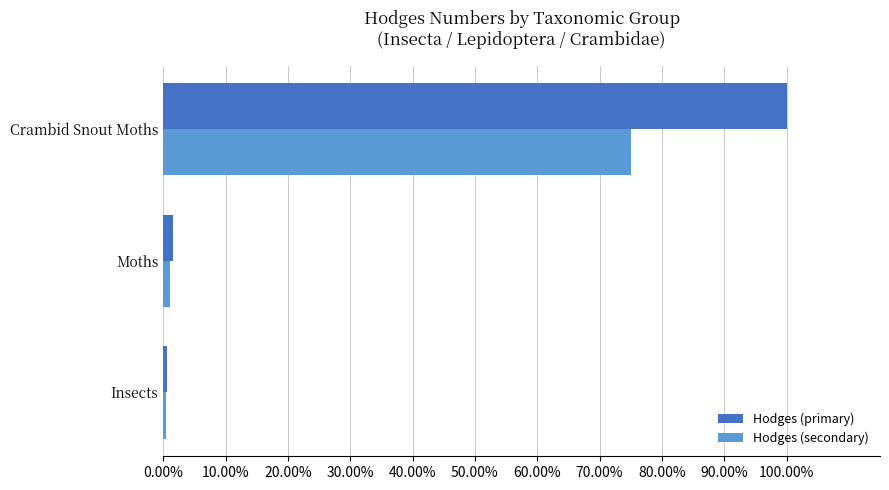

What is the greatest value displayed?

1.0